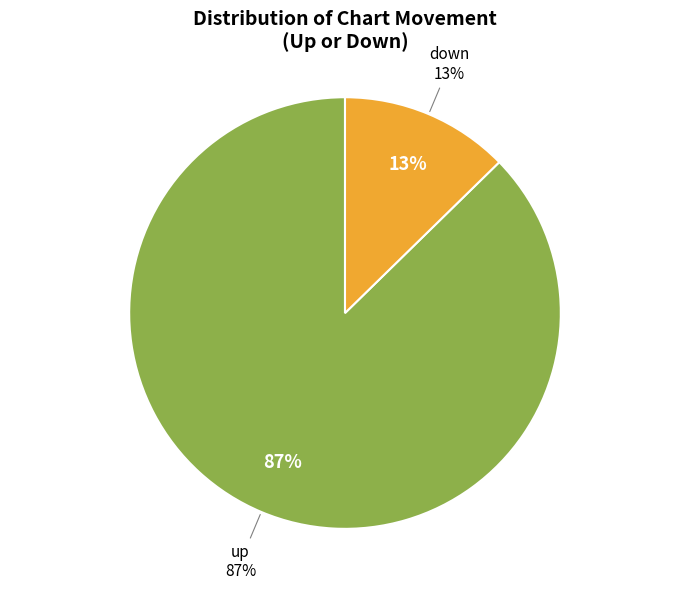

The up slice represents 87% of the pie. True or false?

True